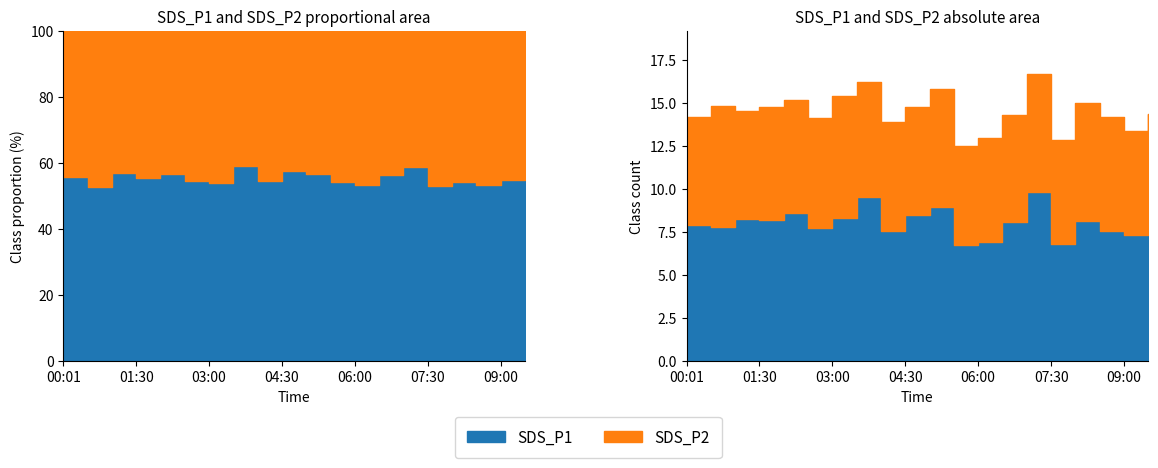

True or false: SDS_P2 and SDS_P1 intersect in this chart.

False